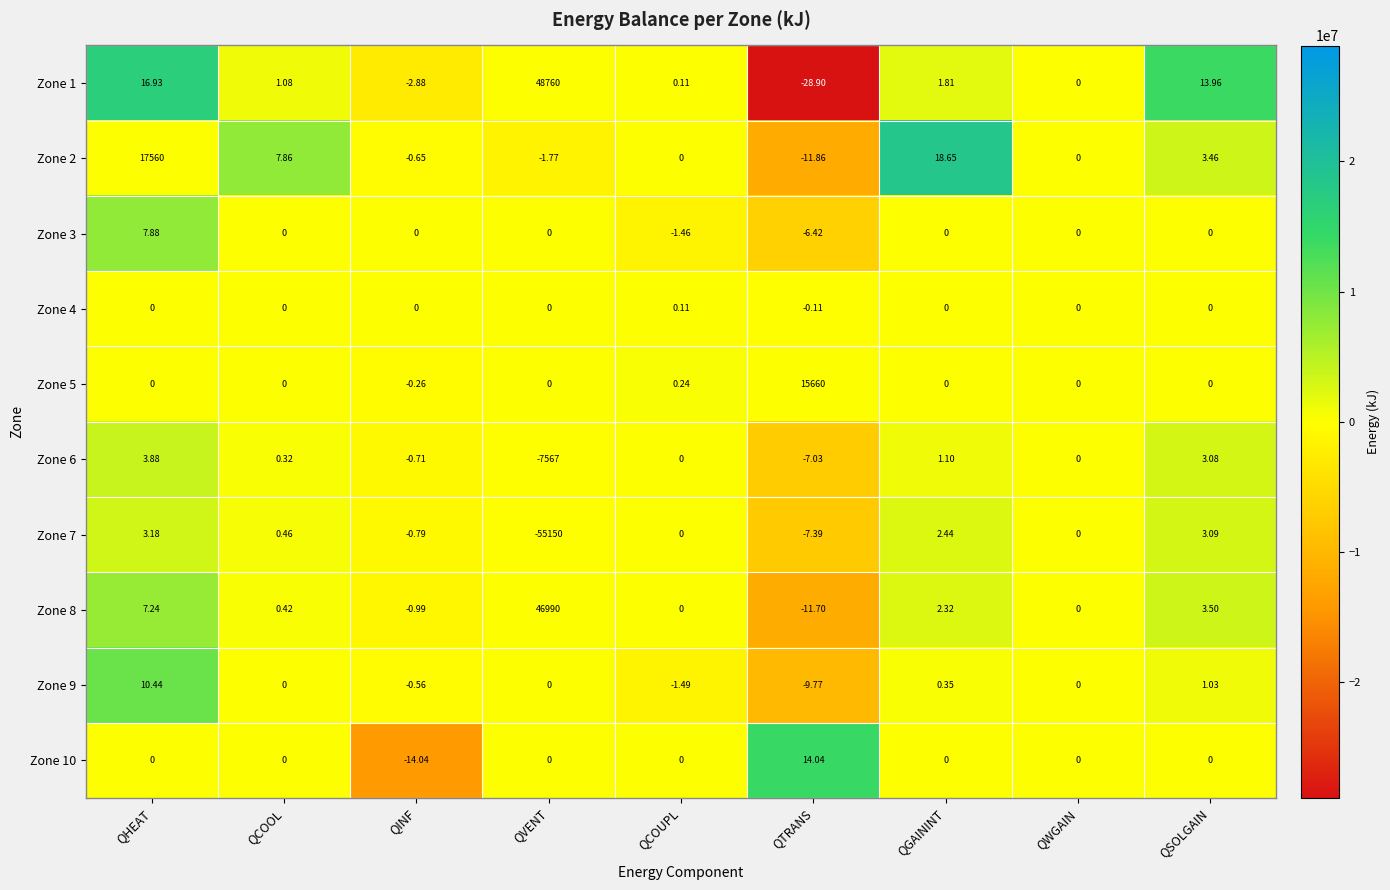

At which category is the sum across all series the highest?

QVENT